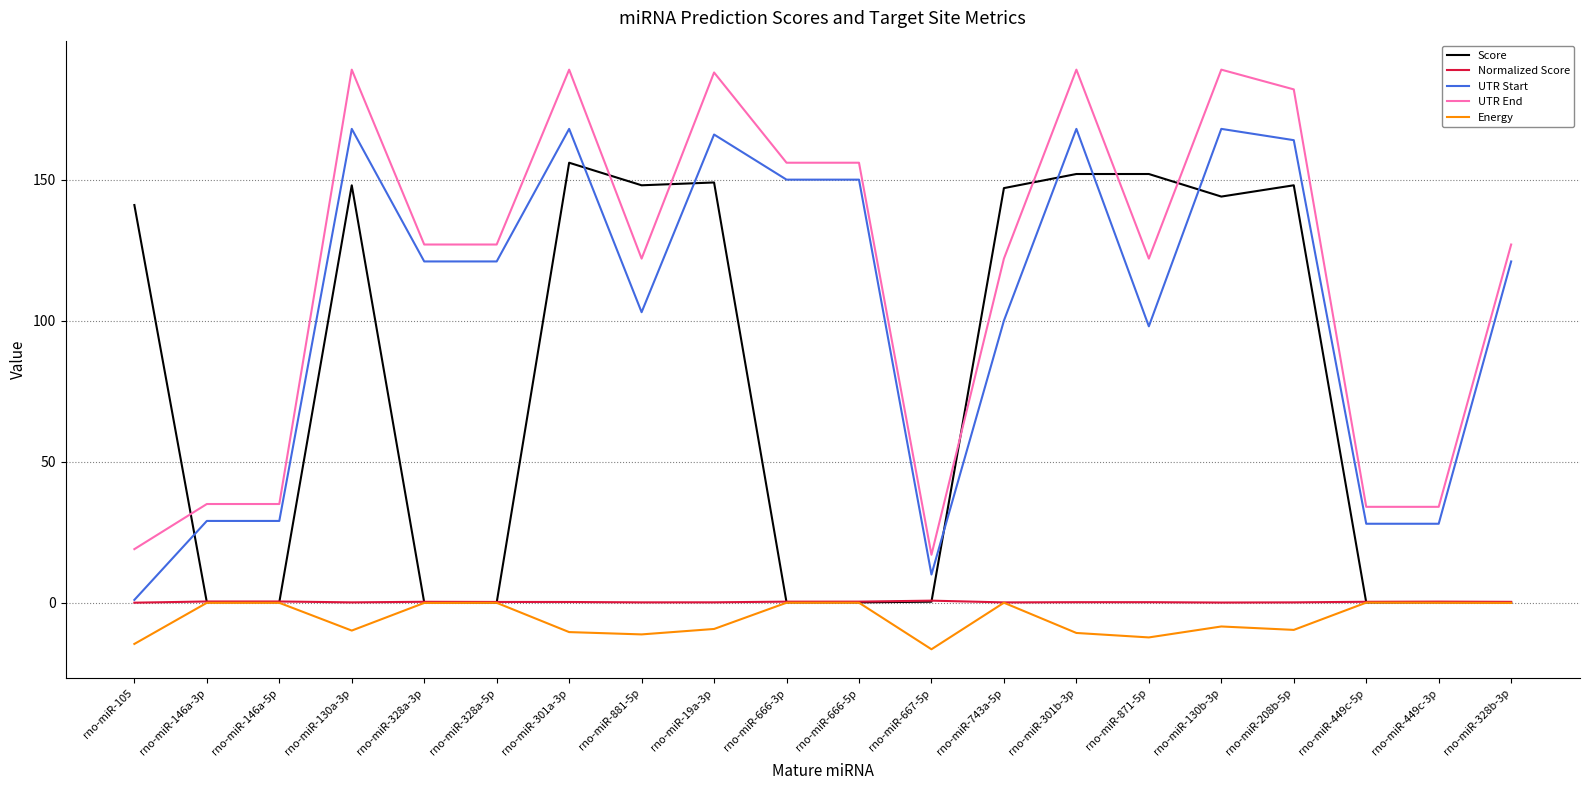

Does the chart display data point markers on the line(s)?

No